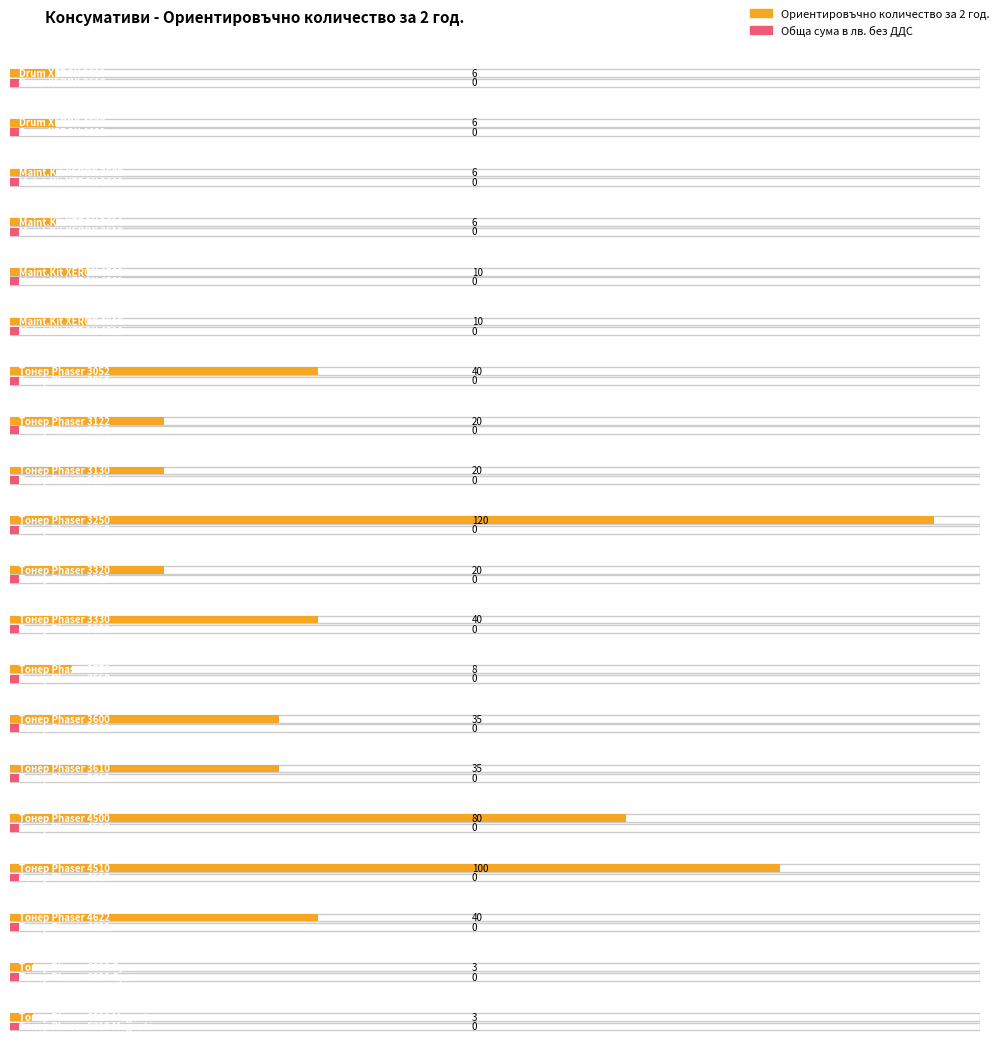

What is the sum of all Ориентировъчно количество за 2 год. values?

608